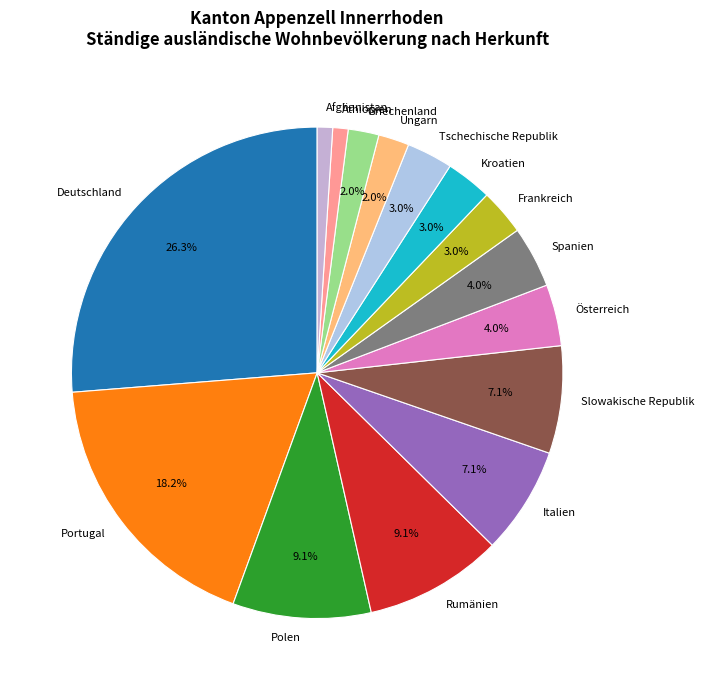

Which has a higher value, Portugal or Slowakische Republik?

Portugal